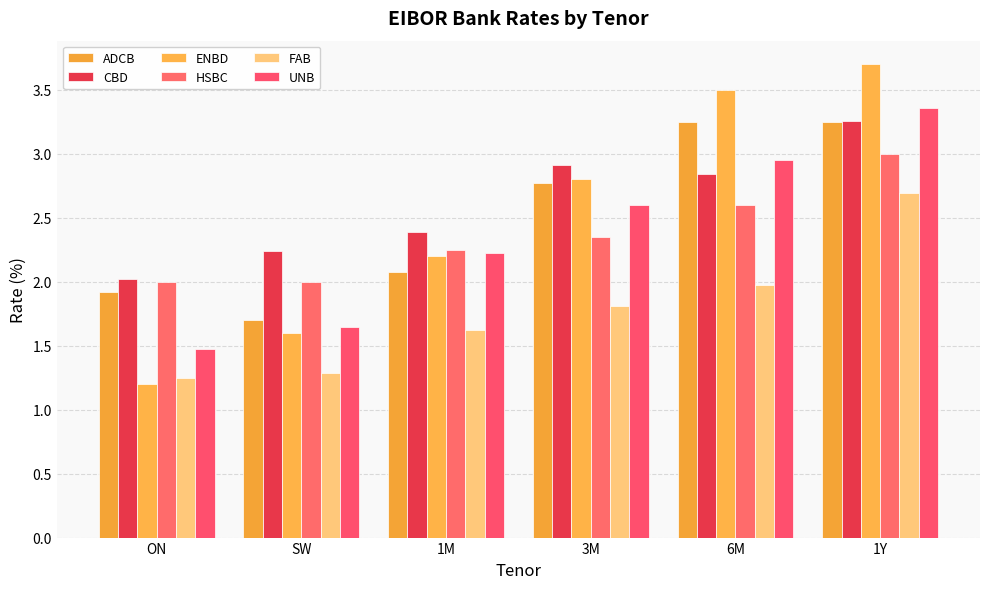

What is the label of the 3rd bar from the right?

3M